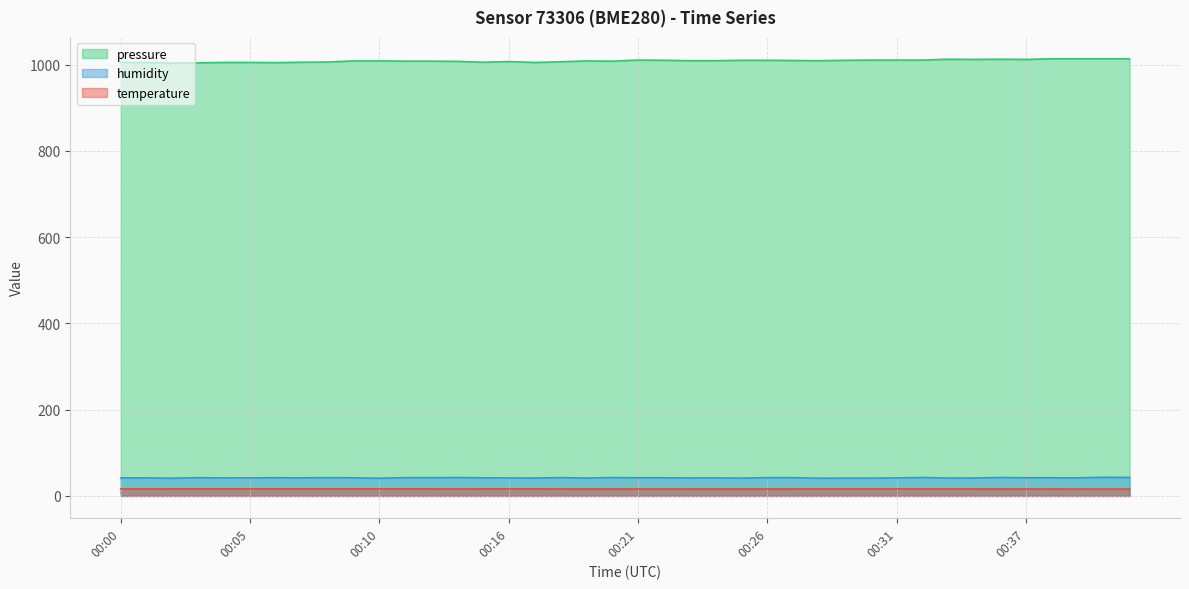

What is the value of the pressure point at the 32nd from the left?

1010.5